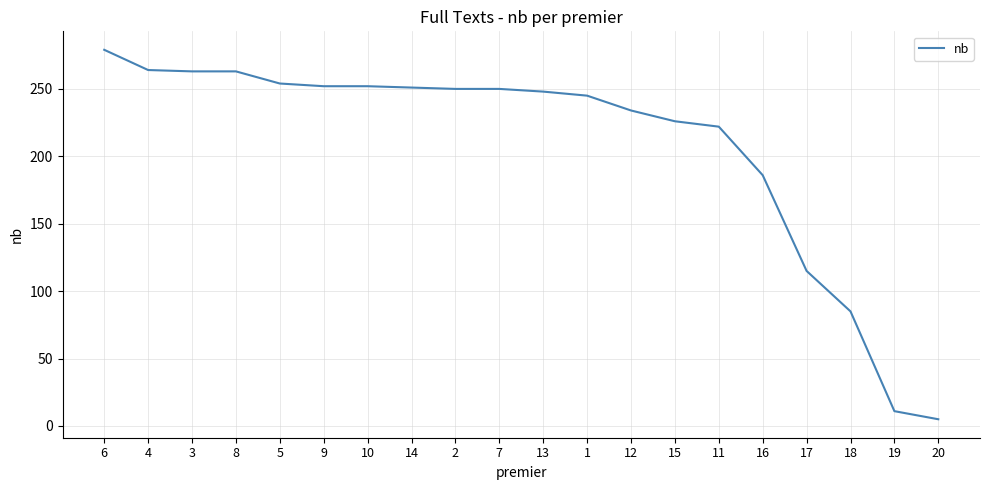

Which has a higher value, 17 or 18?

17